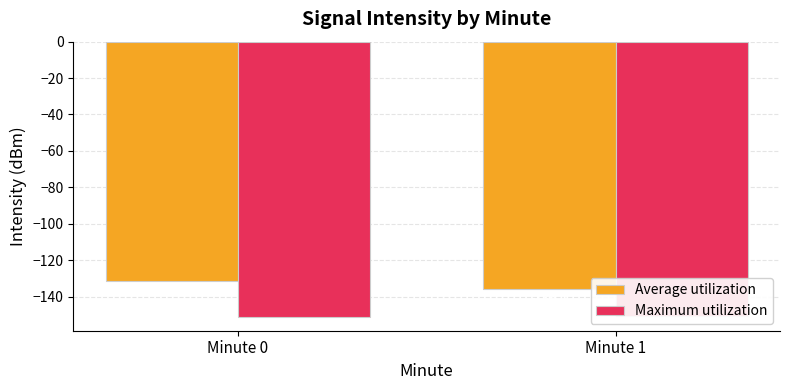

Reading left to right, what are all the values shown in this chart?

Average utilization: Minute 0=-131.4	Minute 1=-136.1
Maximum utilization: Minute 0=-151.2	Minute 1=-150.9